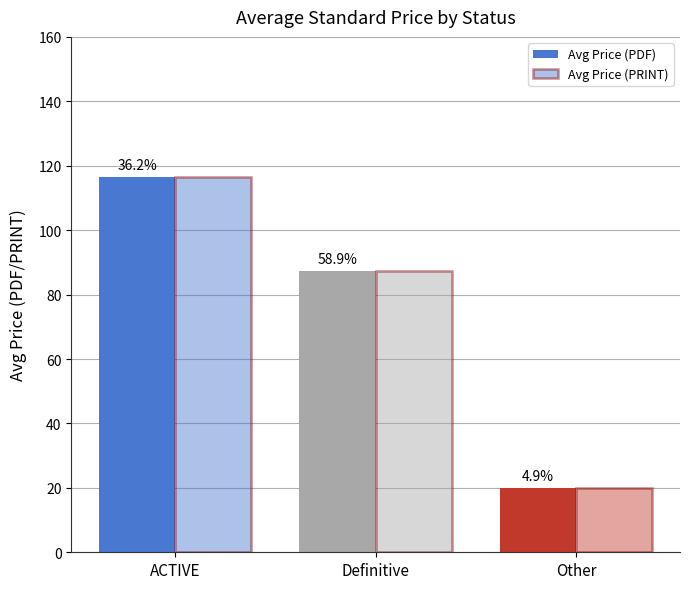

What is the highest value of the Avg Price (PRINT) series?

116.5